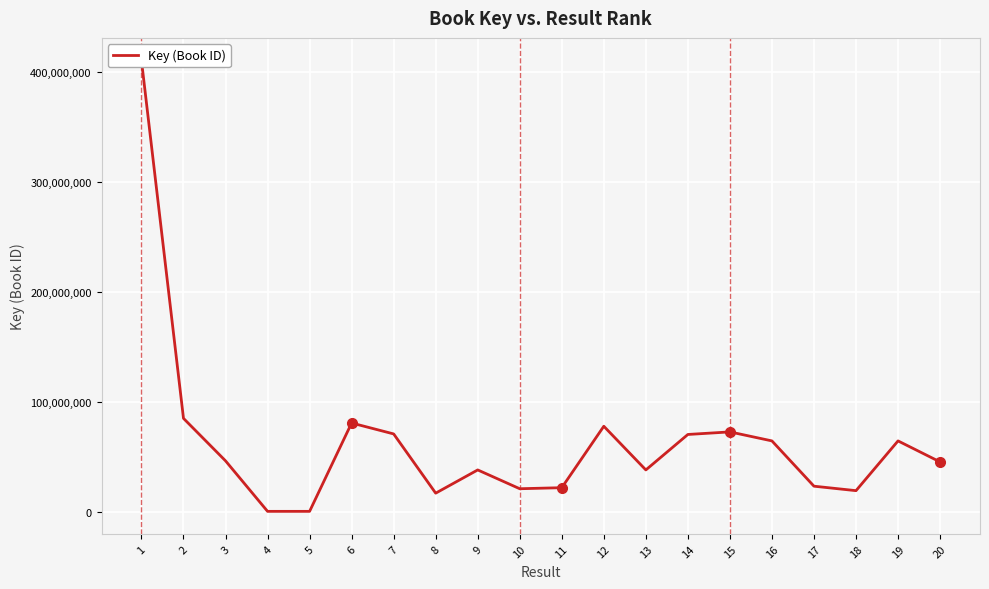

Reading left to right, transcribe all the data shown in this chart.

1=410474888	2=84889183	3=46269964	4=314037	5=313973	6=80679414	7=70743446	8=16861333	9=37989841	10=20889854	11=21837632	12=77726213	13=37990478	14=70251436	15=72588623	16=64395582	17=23201886	18=19139663	19=64395277	20=45276162